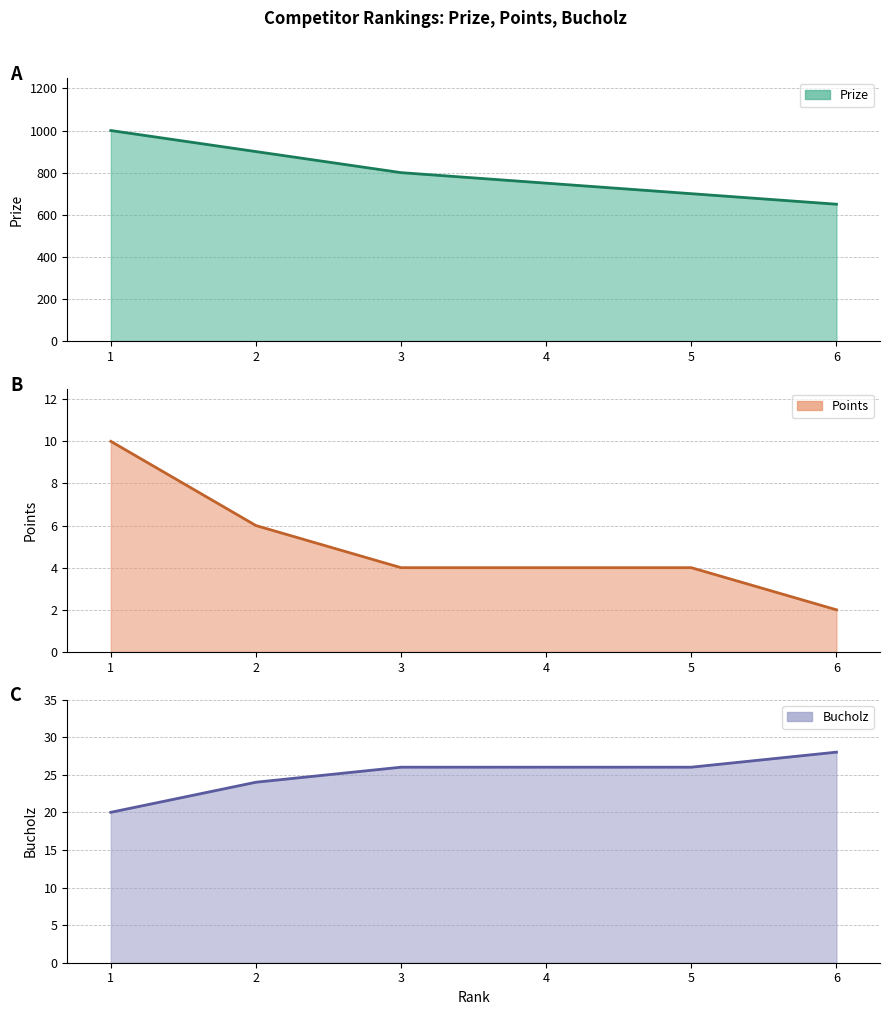

At how many categories does at least one series exceed 374?

6